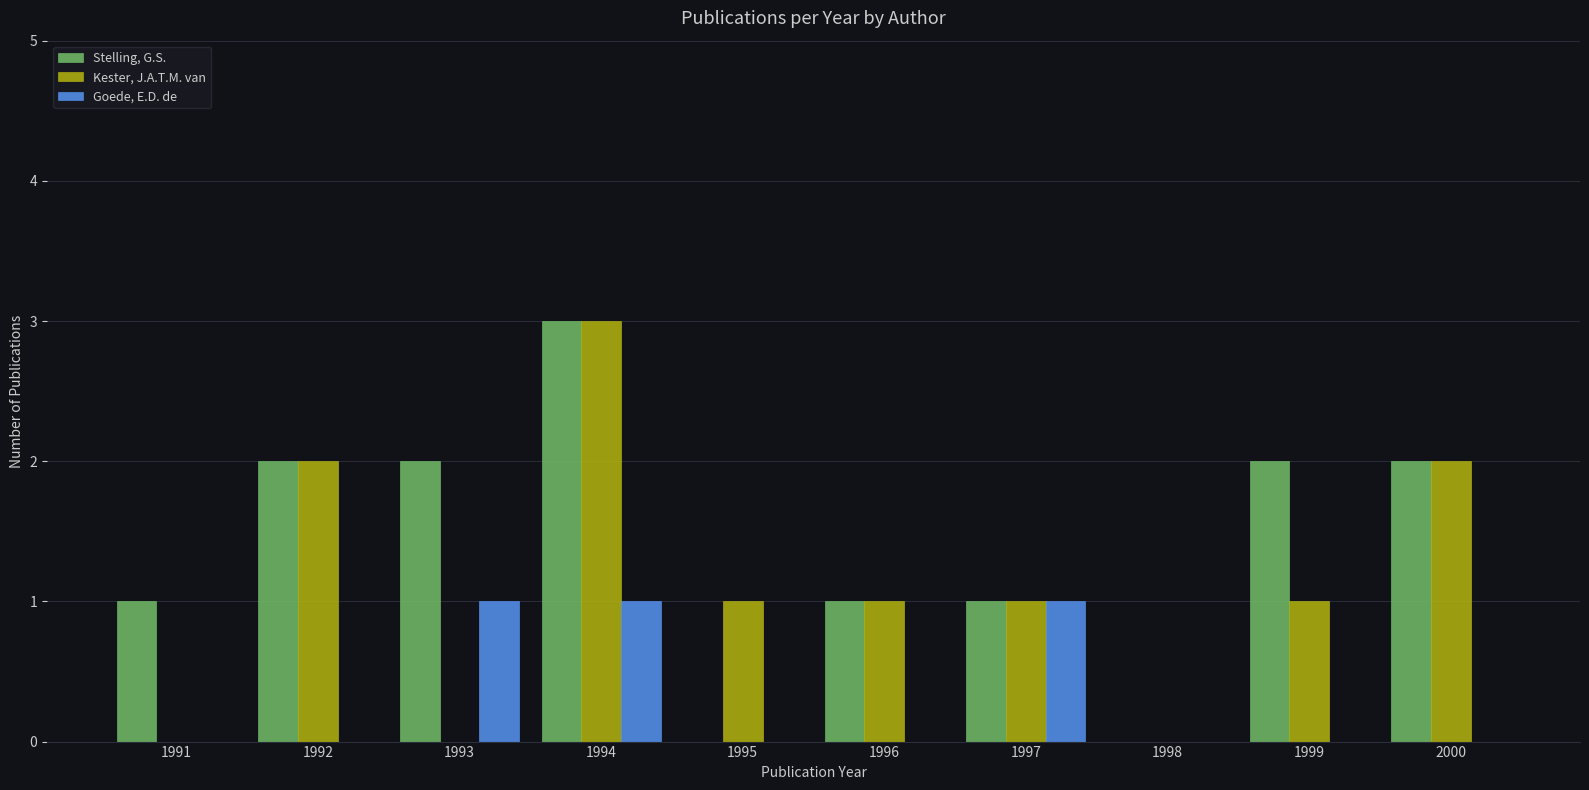

Between 1993 and 2000, which series saw the biggest shift?

Kester, J.A.T.M. van